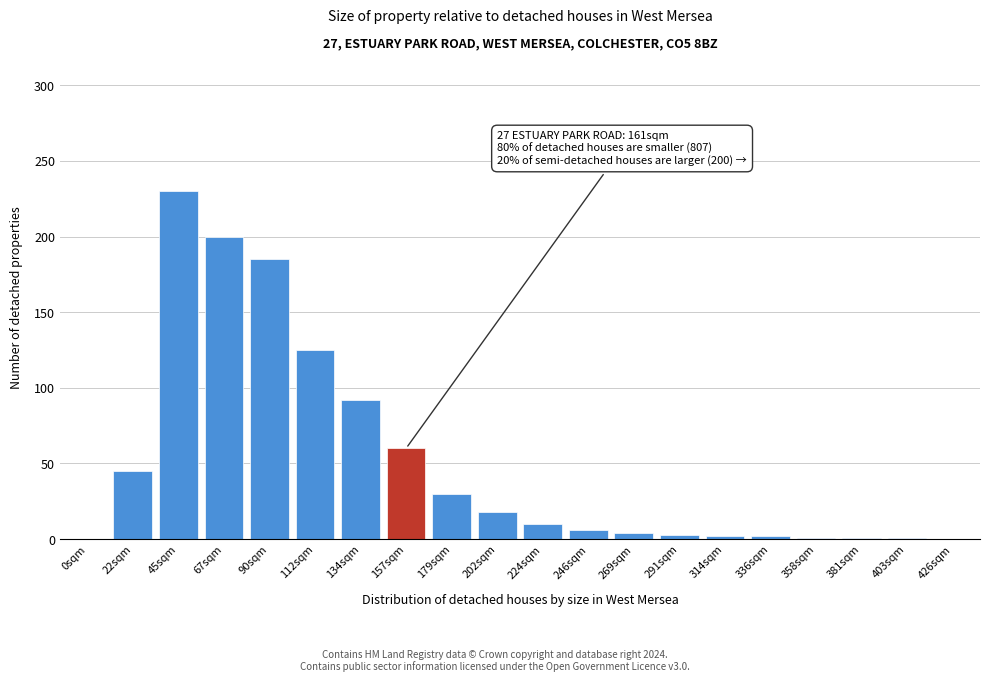

Which label corresponds to the largest value in the chart?

45sqm